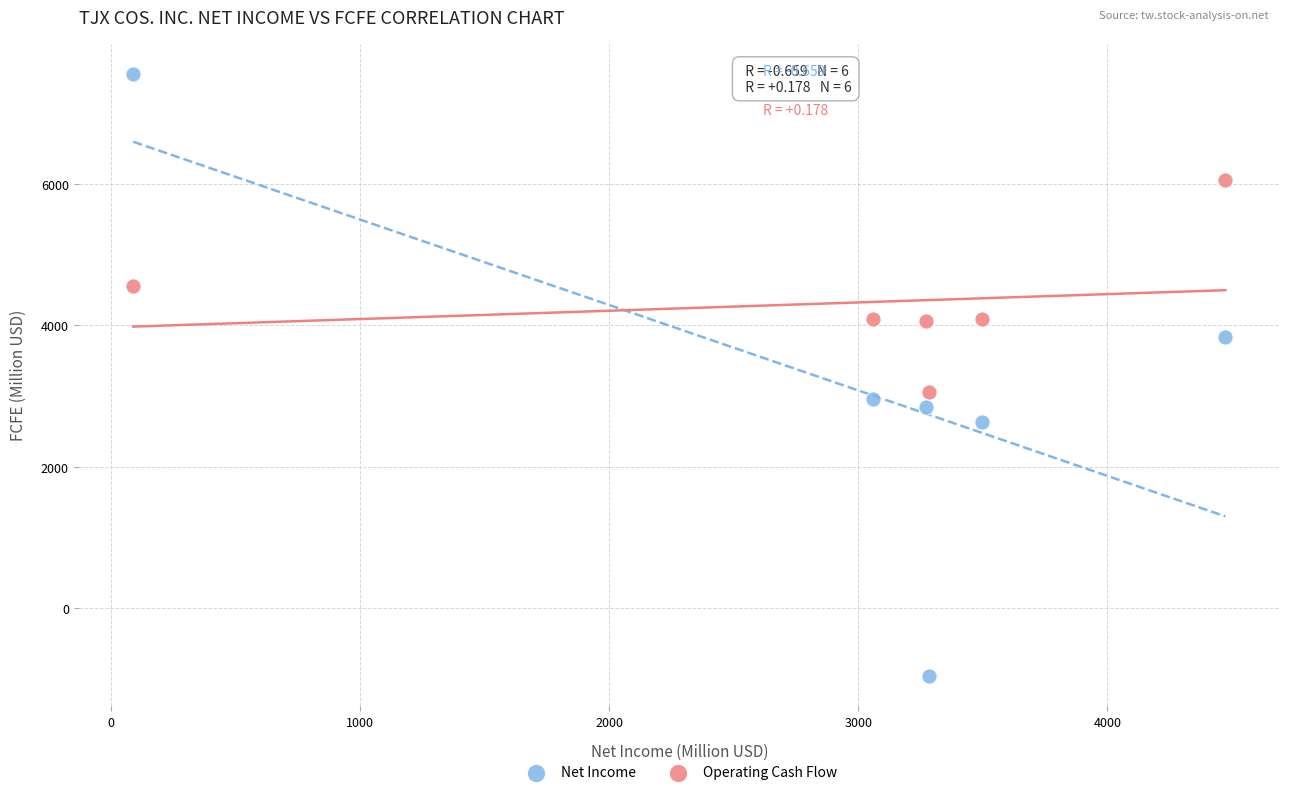

Which series contains the highest Y value?

Net Income